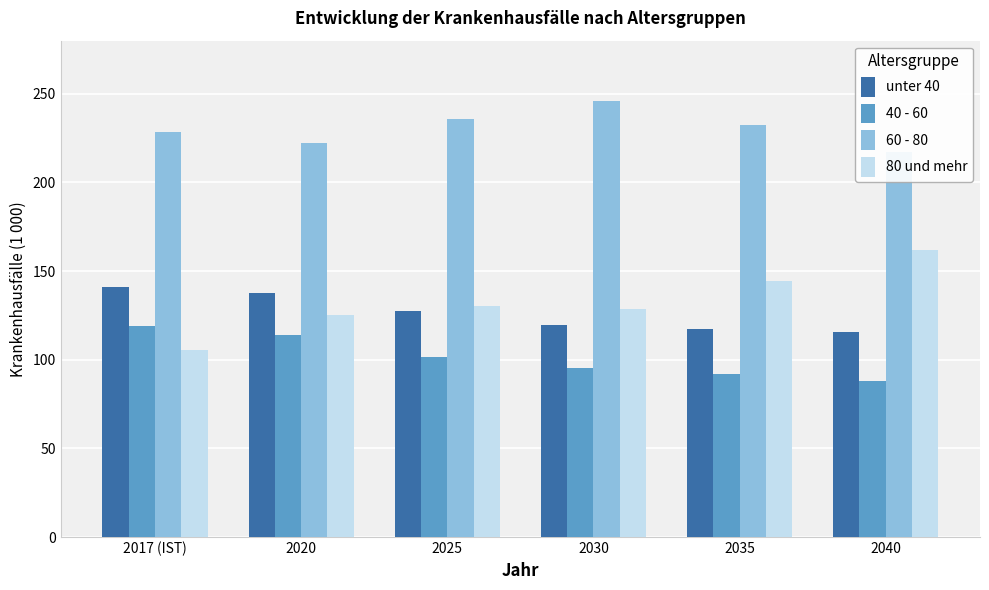

Where is 40 - 60 nearest to the value 103?

2025